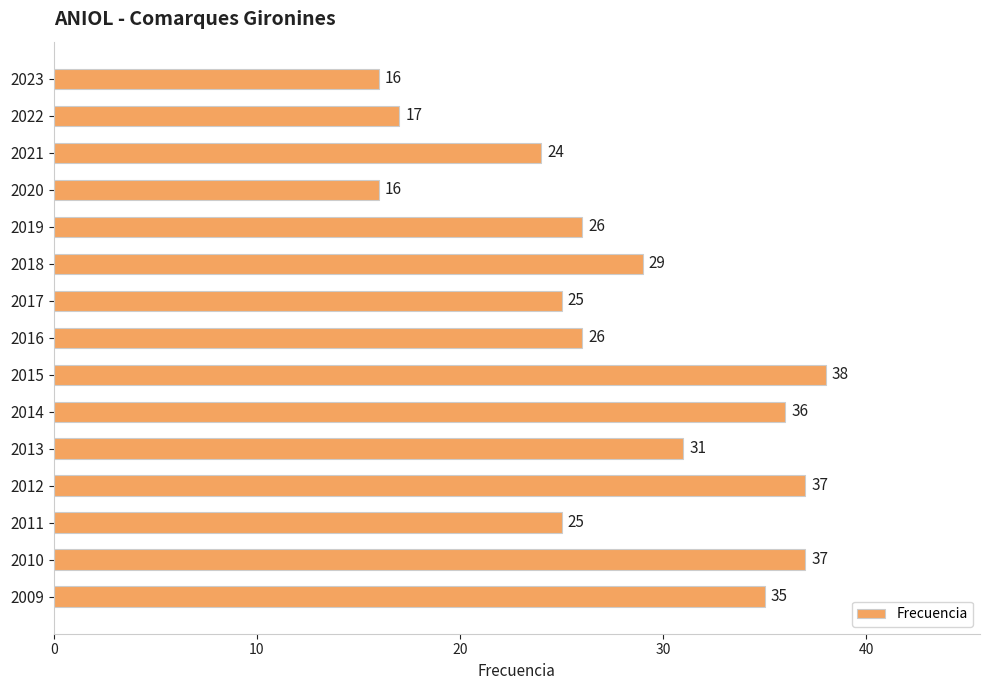

Which has a higher value, 2011 or 2012?

2012